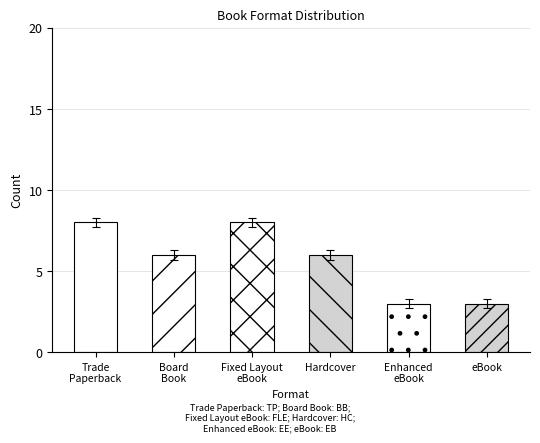

What is the difference between the second highest and second lowest values?

5